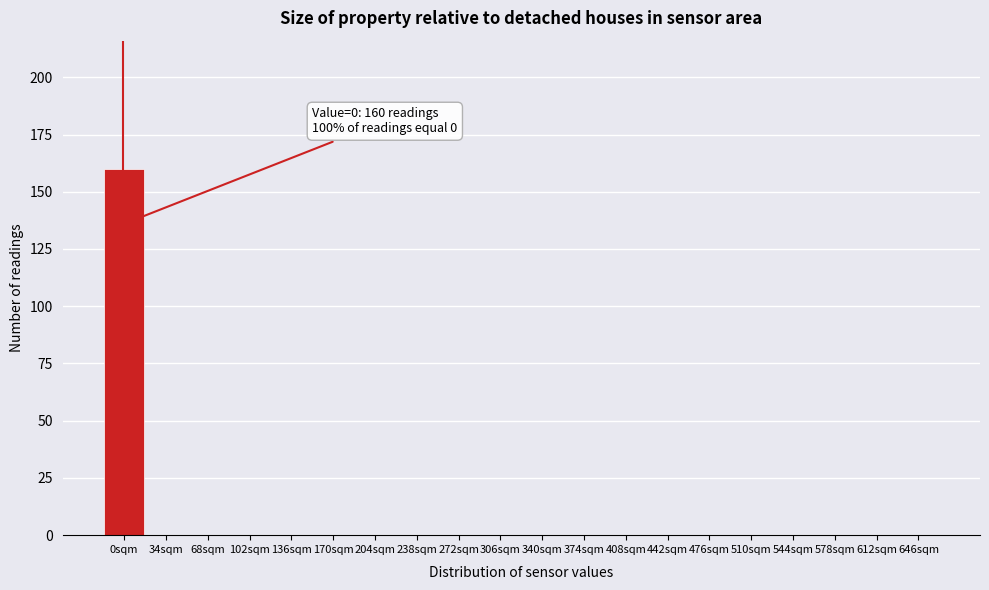

Reading left to right, extract all data points from this chart.

0sqm=160	34sqm=0	68sqm=0	102sqm=0	136sqm=0	170sqm=0	204sqm=0	238sqm=0	272sqm=0	306sqm=0	340sqm=0	374sqm=0	408sqm=0	442sqm=0	476sqm=0	510sqm=0	544sqm=0	578sqm=0	612sqm=0	646sqm=0